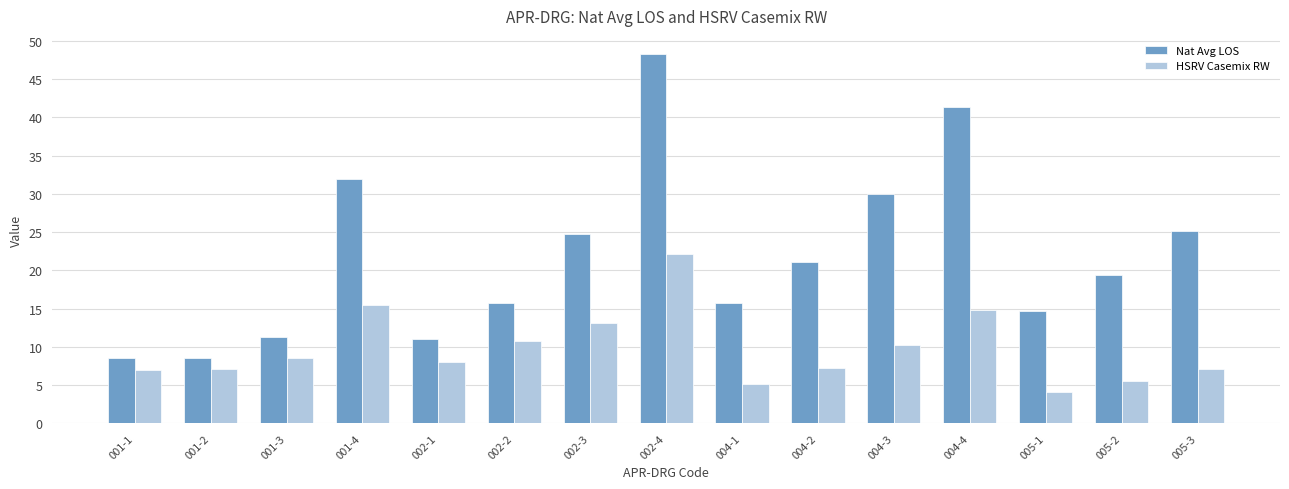

What is the total value across all series at 004-3?

40.3